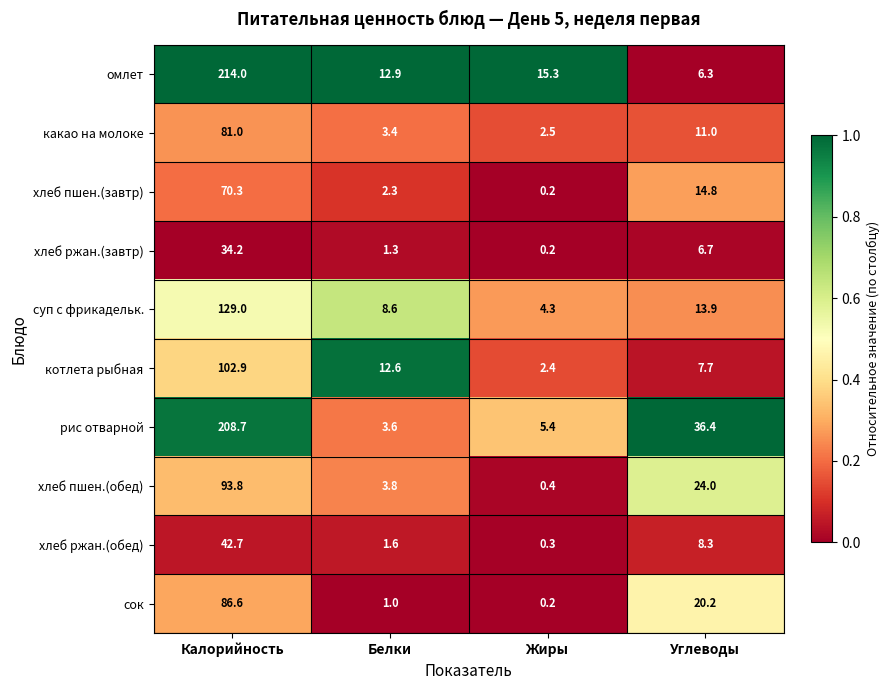

What is the total value across all series at Белки?

51.1